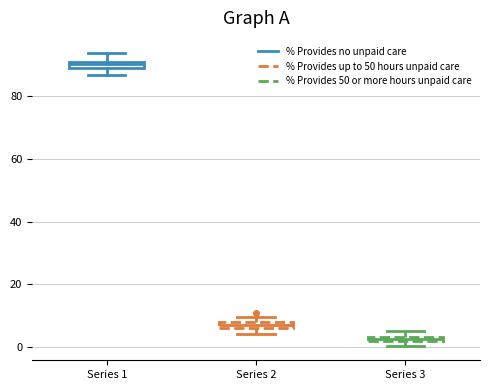

Where does the lower whisker of the box for Series 2 end on the y-axis? The values are not printed on the chart, so give them approximately, as read against the axis.

4